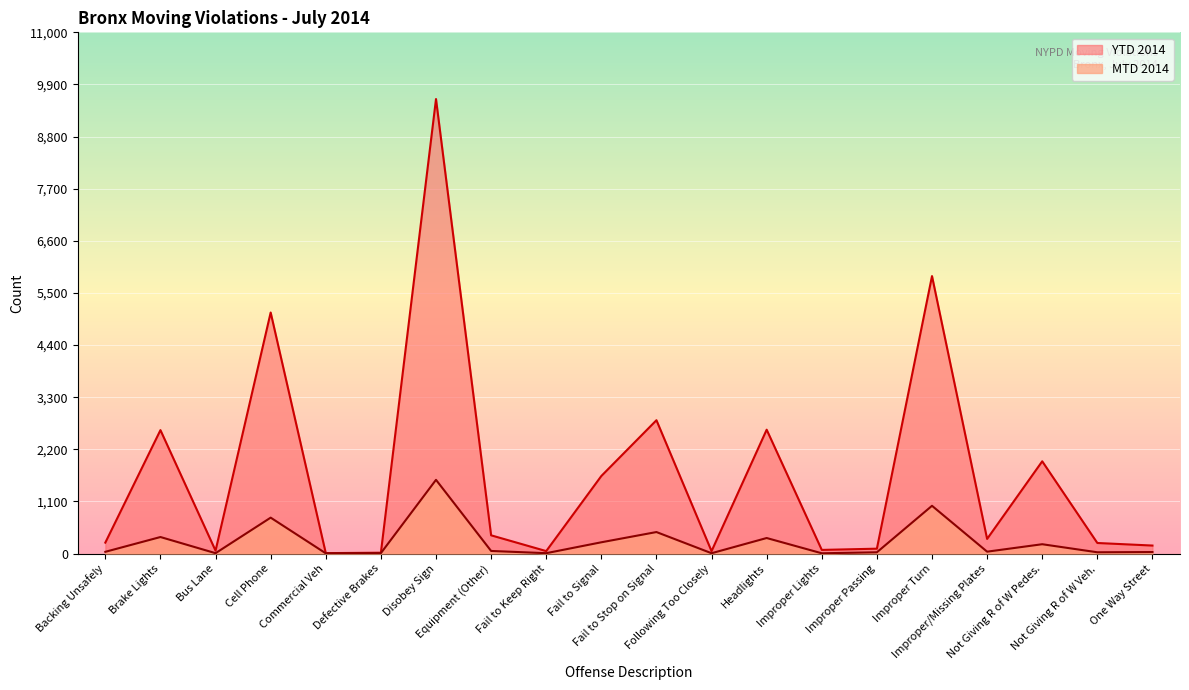

What is the label of the 19th point from the left?

Not Giving R of W Veh.